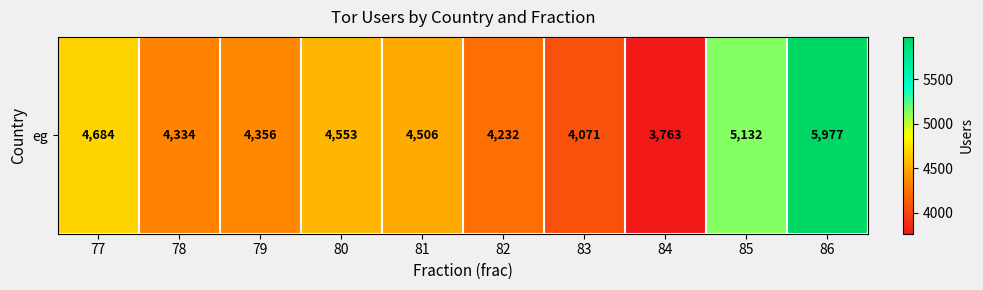

List the labels in order of value, largest first.

86, 85, 77, 80, 81, 79, 78, 82, 83, 84